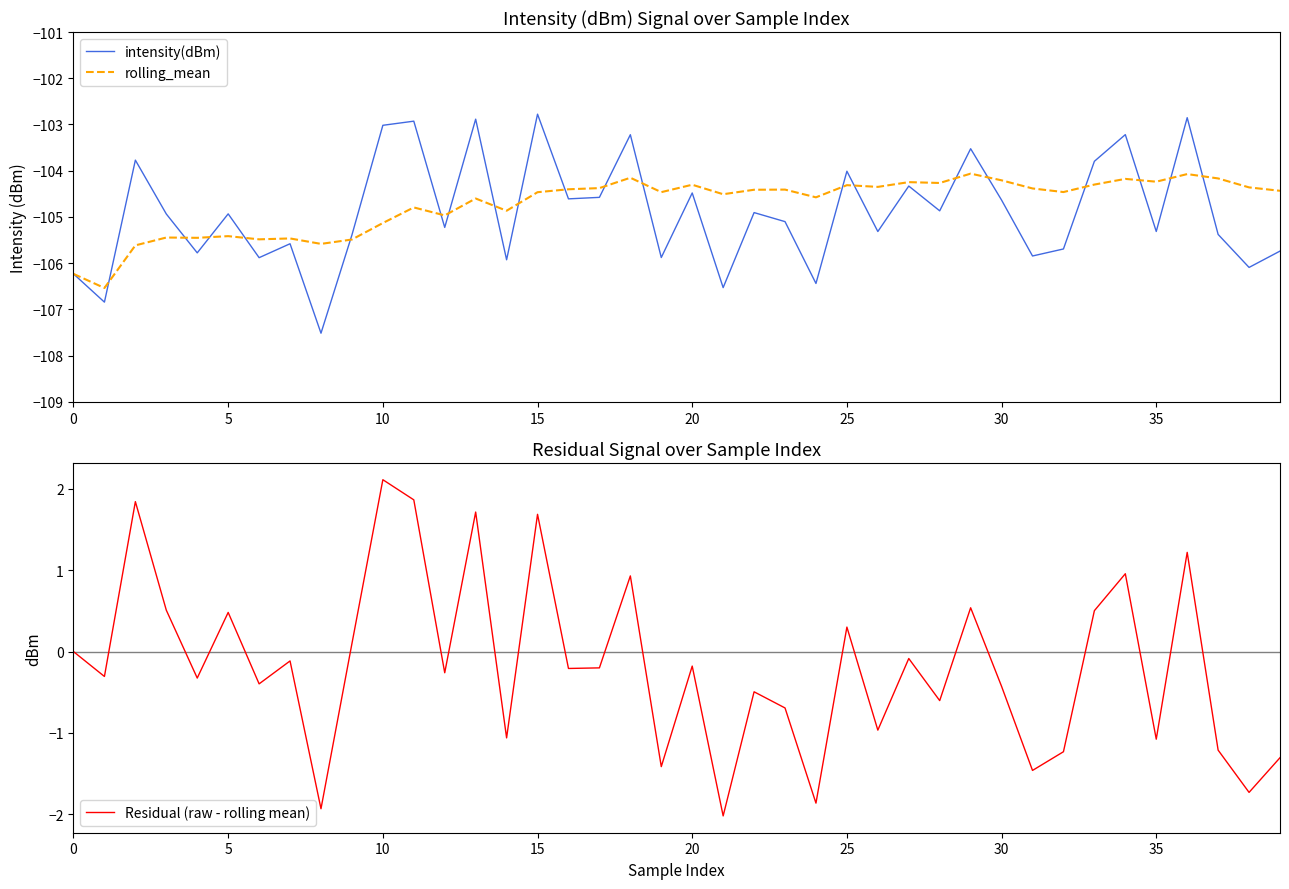

What is the highest value of the intensity(dBm) series?

-102.8